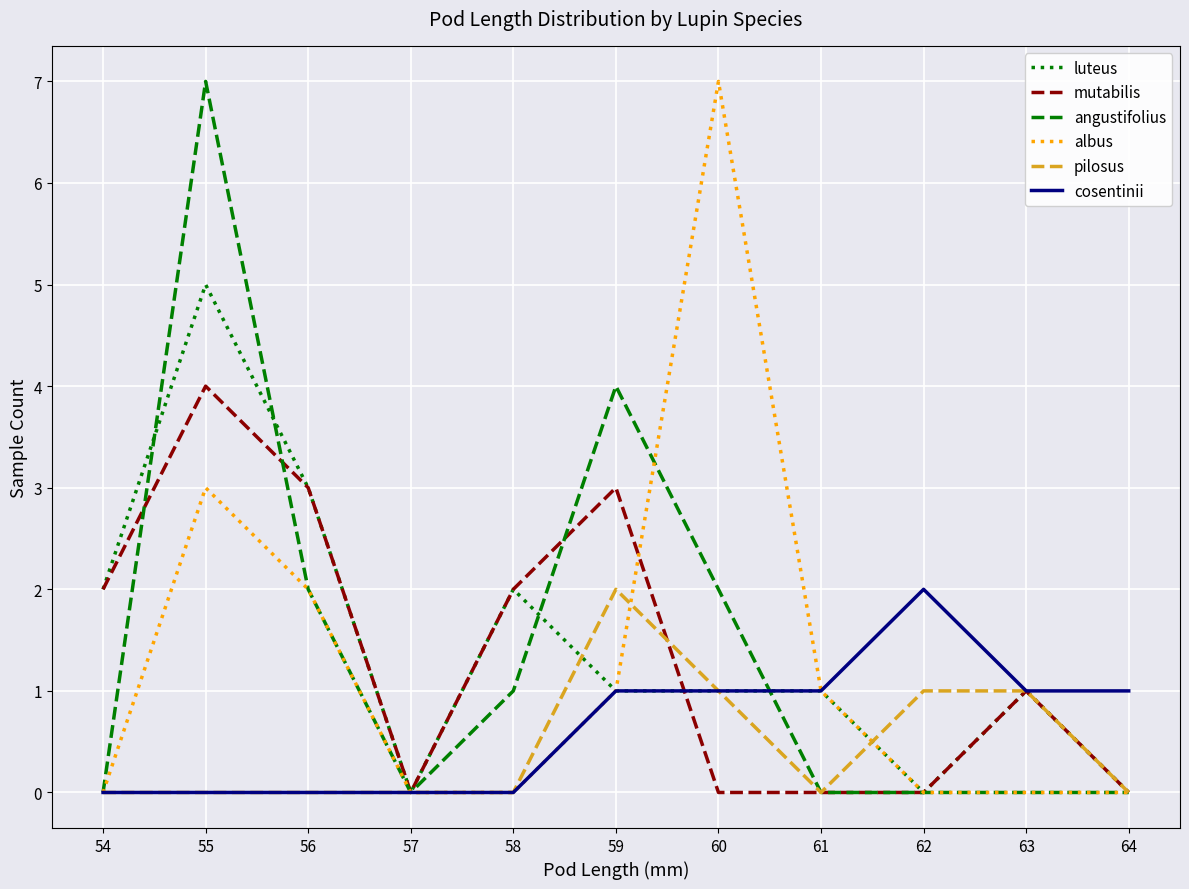

What is the highest value of the albus series?

7